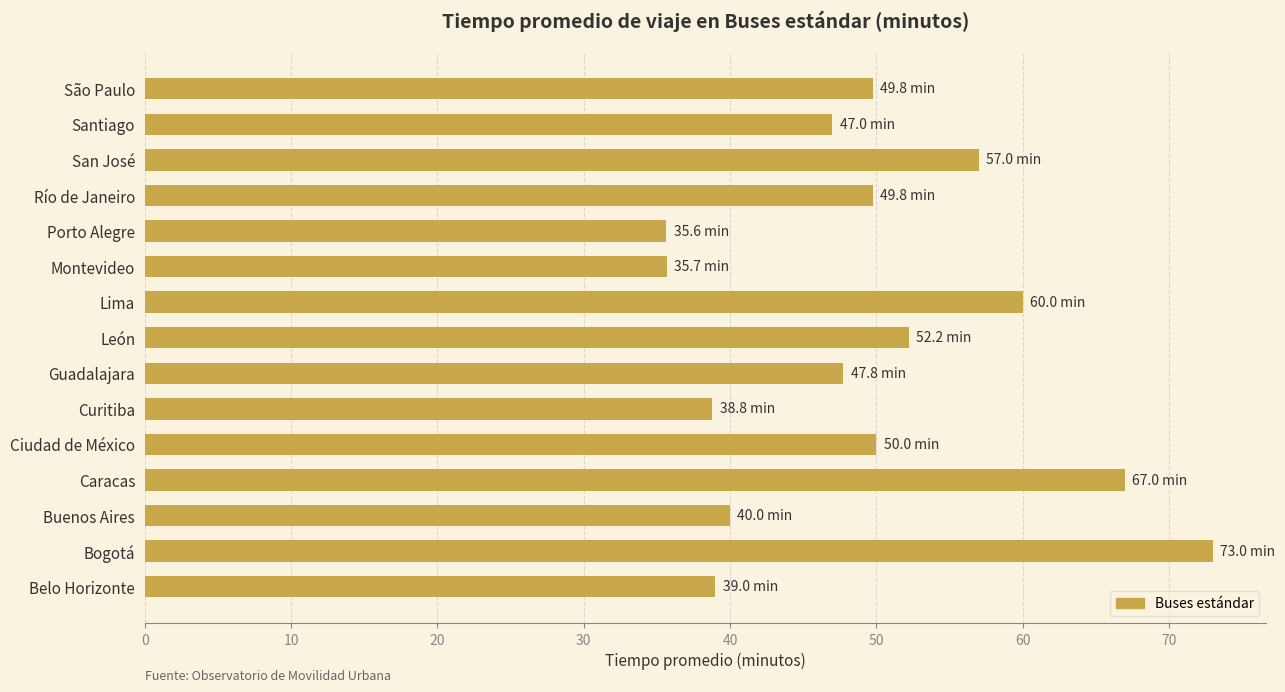

The value at Río de Janeiro is 80.9. True or false?

False